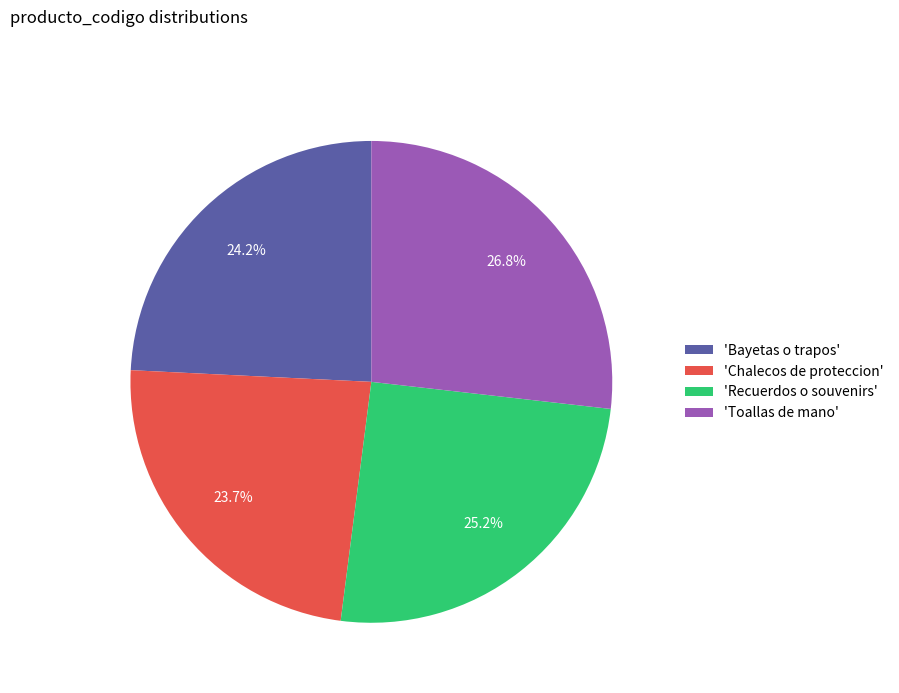

Which category has the biggest portion of the pie?

'Toallas de mano'